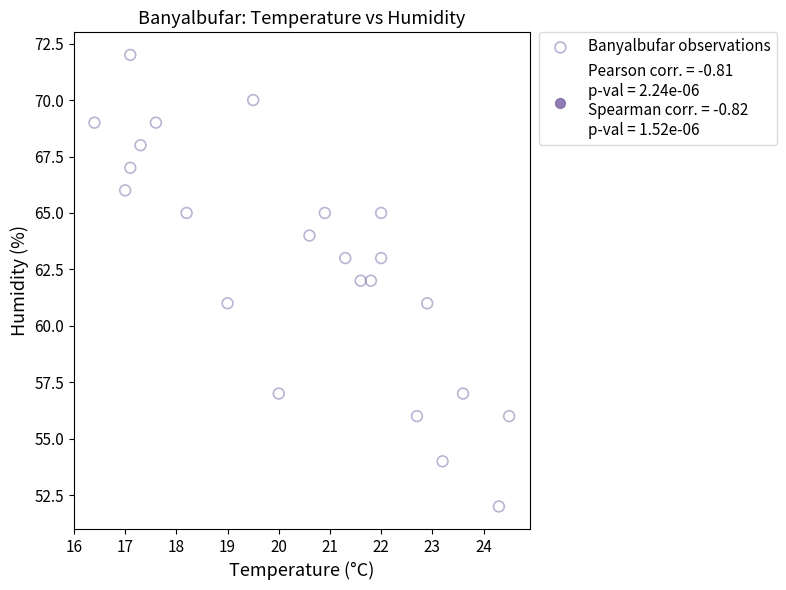

What is the range of Y values (max minus min)?

20